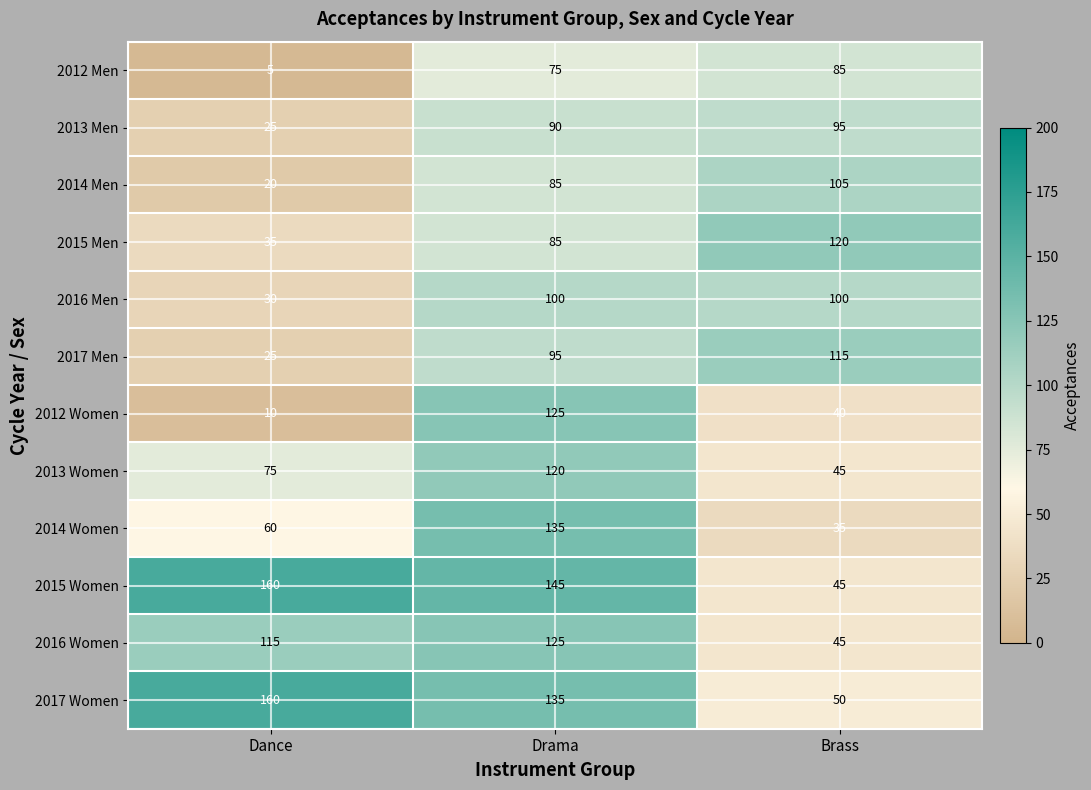

Rank the categories by 2014 Women value from lowest to highest.

Brass, Dance, Drama